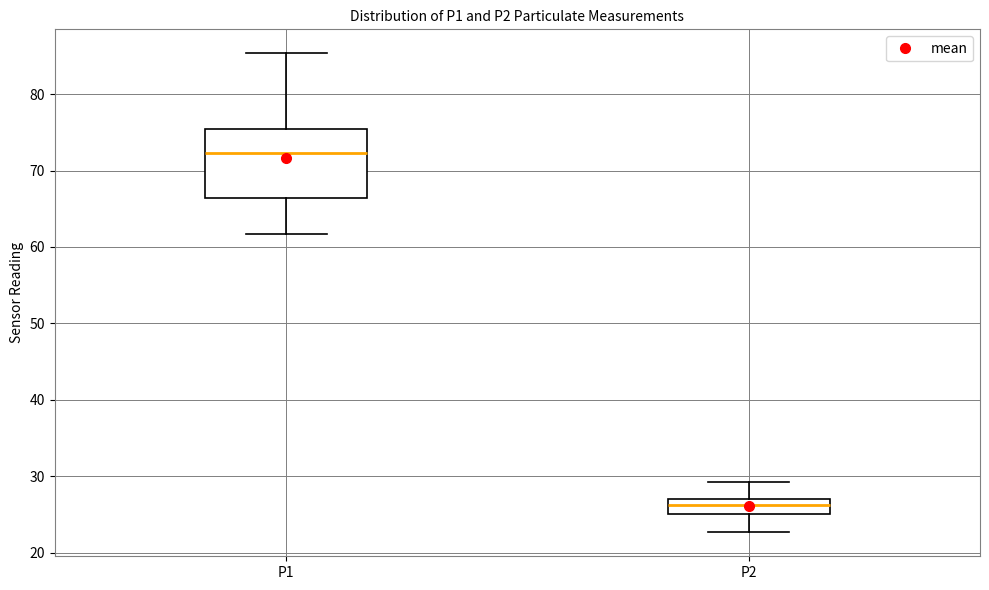

Where is the lower edge of the box for P2 on the y-axis? The values are not printed on the chart, so give them approximately, as read against the axis.

25